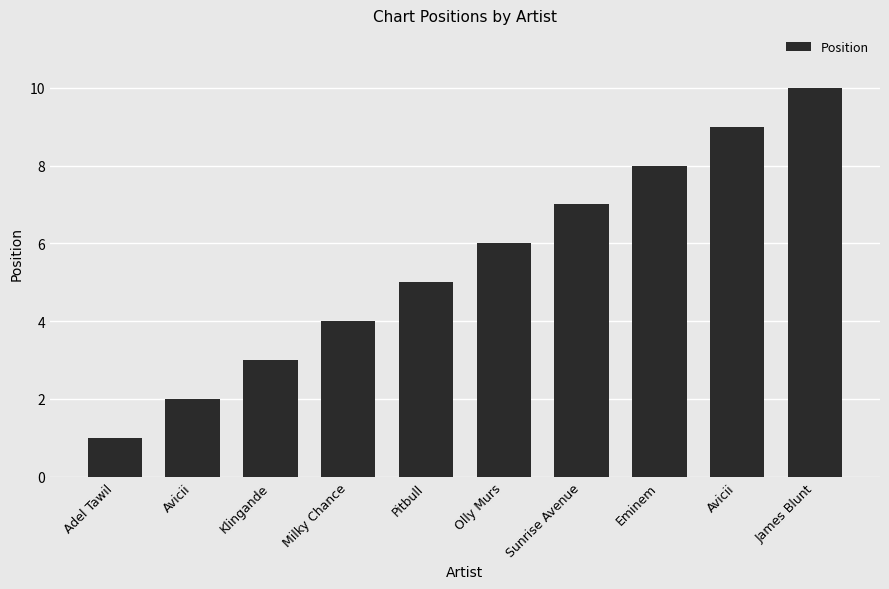

How many series are shown in this chart?

1